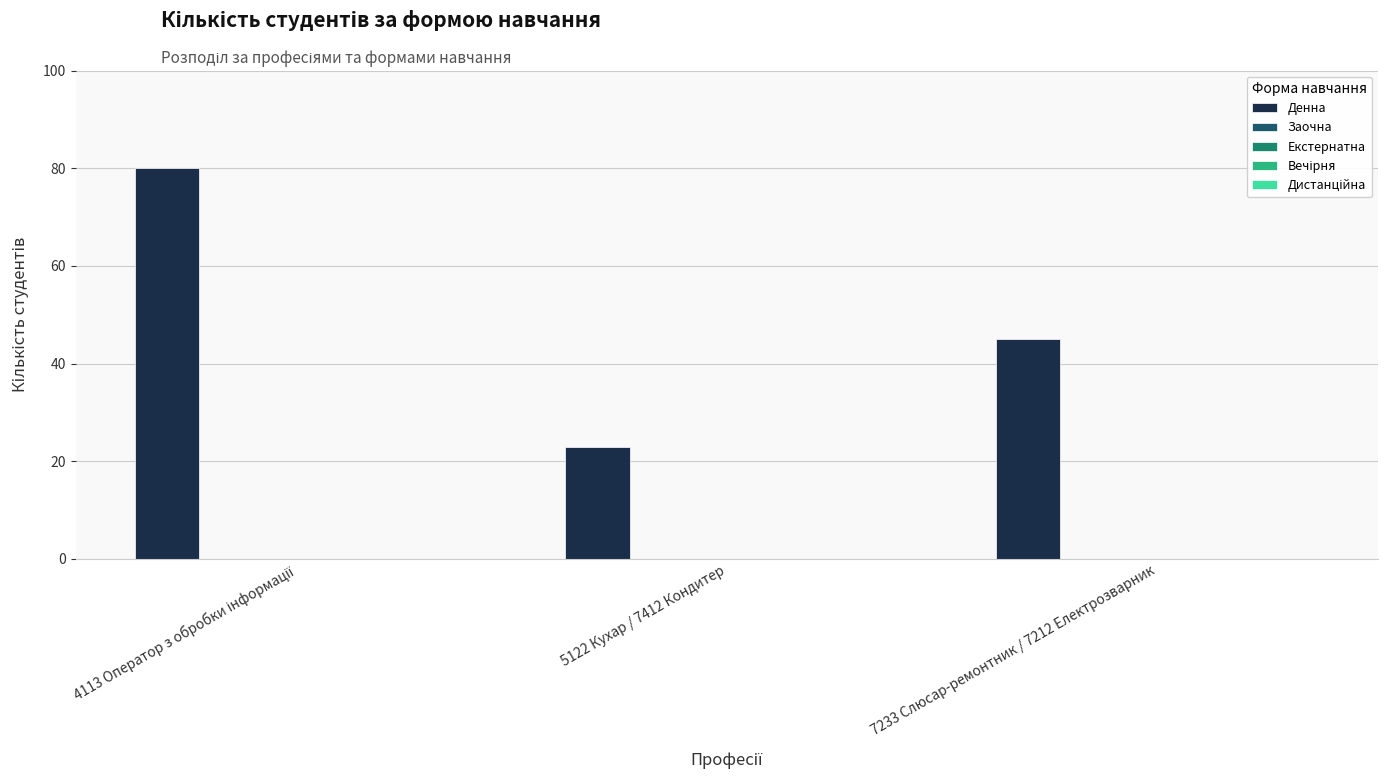

What is the difference between the maximum and minimum values?

57